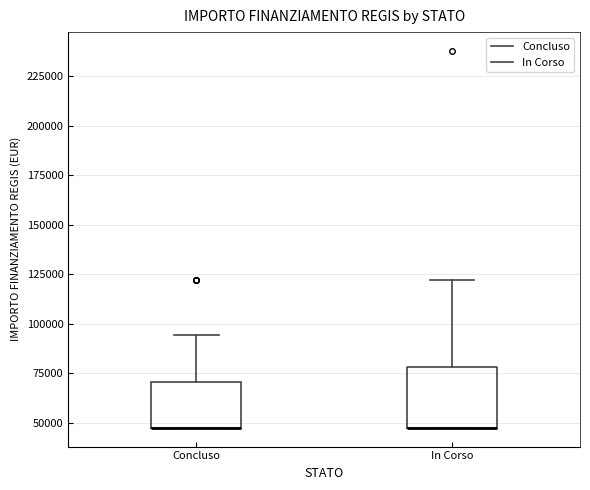

Where is the lower edge of the box for Concluso on the y-axis? The values are not printed on the chart, so give them approximately, as read against the axis.

45000